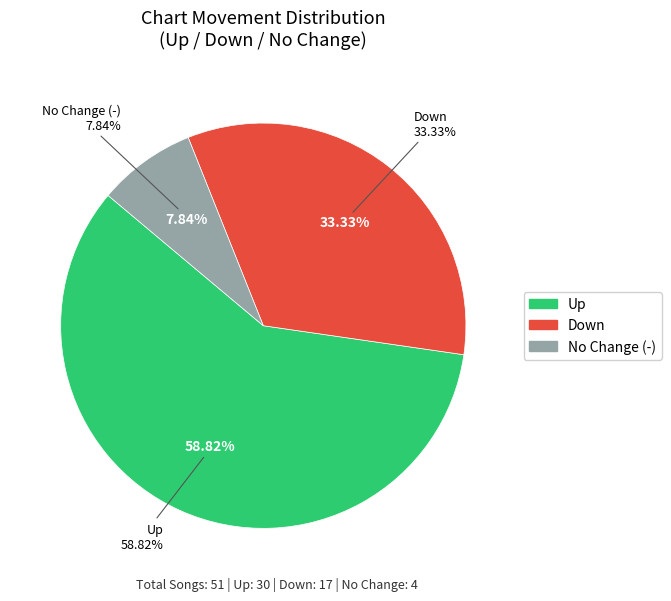

Which category accounts for the majority?

up